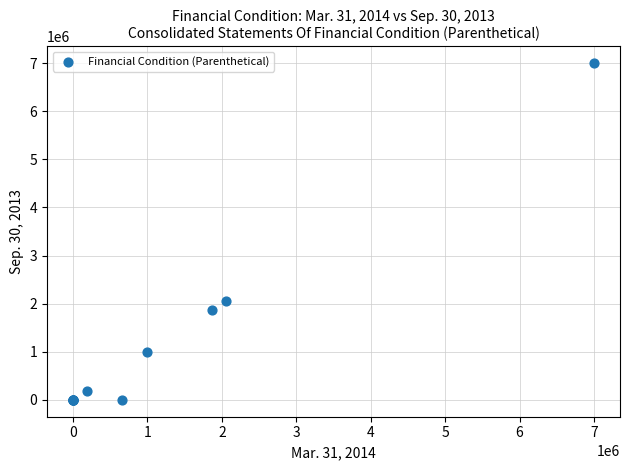

What Y value in the scatter plot is closest to 3500000?

2055165.0